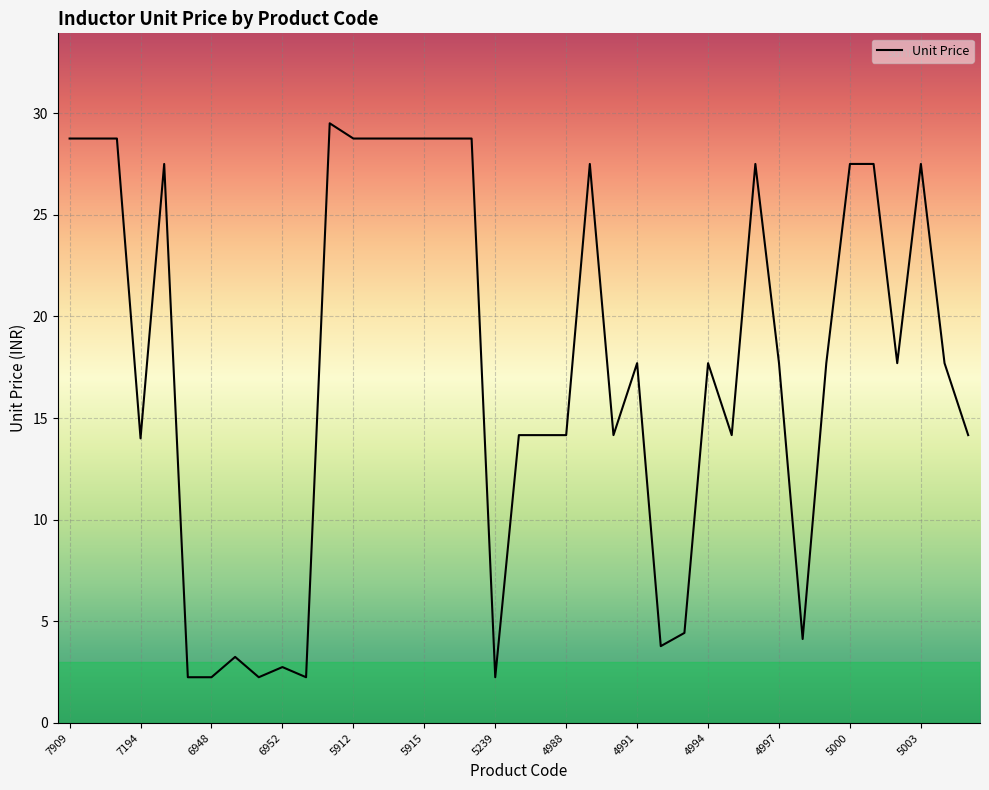

What is the maximum value shown in the chart?

29.5